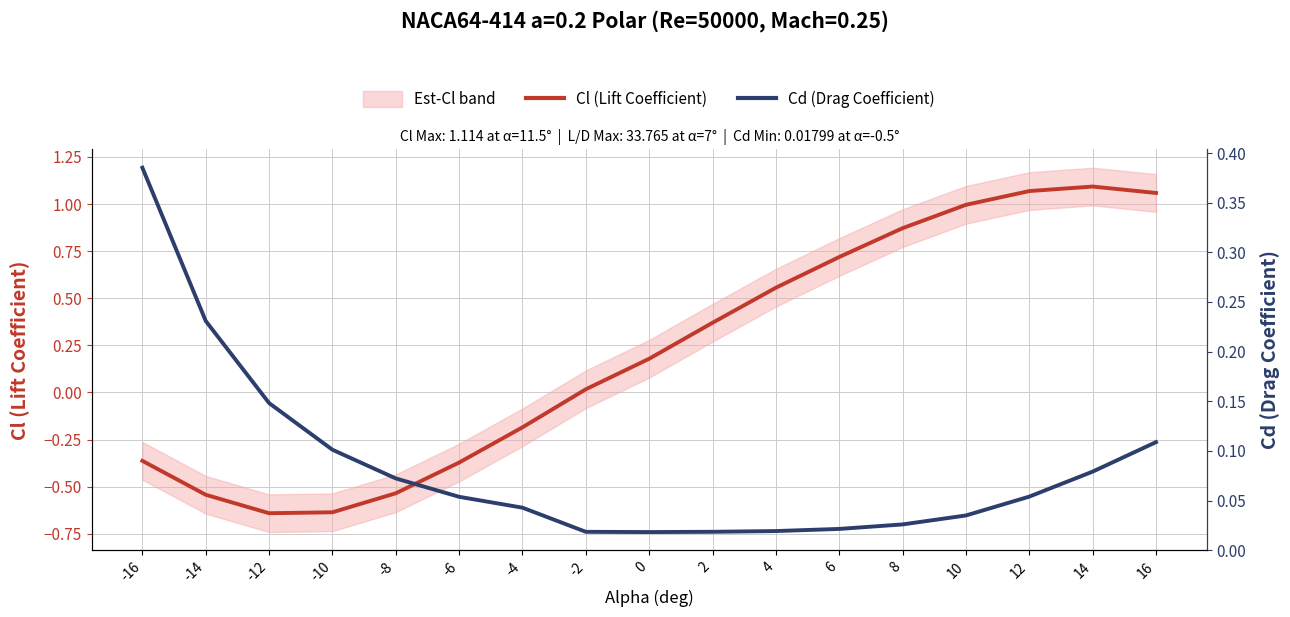

Between -8 and 10, which series saw the biggest shift?

Cl (Lift Coefficient)